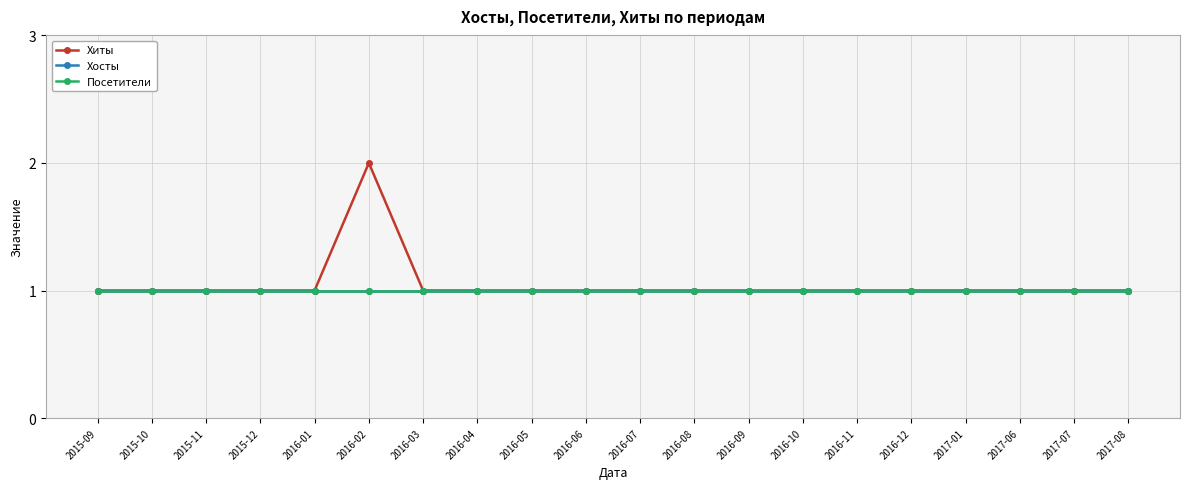

How many lines are shown in the chart?

3